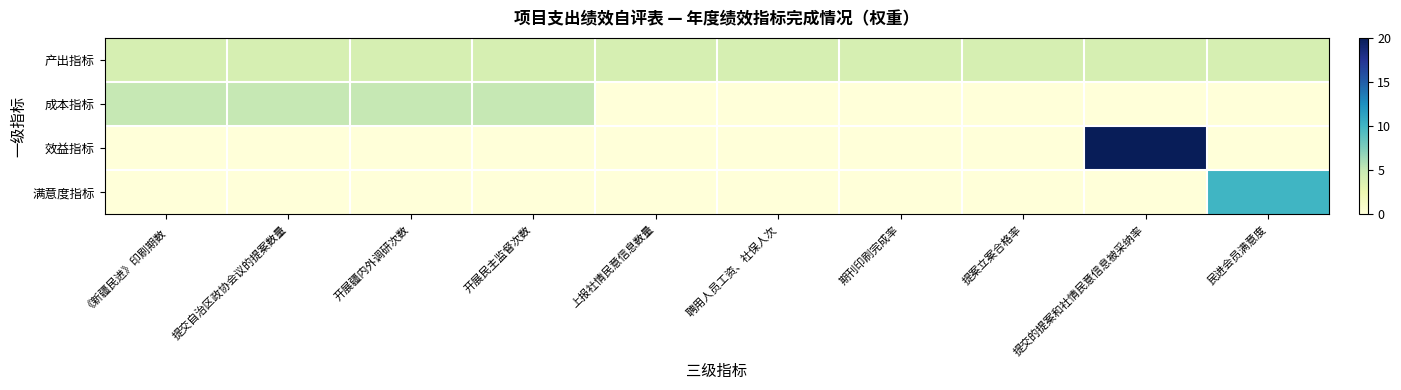

Reading left to right, list all the values displayed in this chart.

产出指标: 《新疆民进》印刷期数=4	提交自治区政协会议的提案数量=4	开展疆内外调研次数=4	开展民主监督次数=4	上报社情民意信息数量=4	聘用人员工资、社保人次=4	期刊印刷完成率=4	提案立案合格率=4	提交的提案和社情民意信息被采纳率=4	民进会员满意度=4
成本指标: 《新疆民进》印刷期数=5	提交自治区政协会议的提案数量=5	开展疆内外调研次数=5	开展民主监督次数=5	上报社情民意信息数量=0	聘用人员工资、社保人次=0	期刊印刷完成率=0	提案立案合格率=0	提交的提案和社情民意信息被采纳率=0	民进会员满意度=0
效益指标: 《新疆民进》印刷期数=0	提交自治区政协会议的提案数量=0	开展疆内外调研次数=0	开展民主监督次数=0	上报社情民意信息数量=0	聘用人员工资、社保人次=0	期刊印刷完成率=0	提案立案合格率=0	提交的提案和社情民意信息被采纳率=20	民进会员满意度=0
满意度指标: 《新疆民进》印刷期数=0	提交自治区政协会议的提案数量=0	开展疆内外调研次数=0	开展民主监督次数=0	上报社情民意信息数量=0	聘用人员工资、社保人次=0	期刊印刷完成率=0	提案立案合格率=0	提交的提案和社情民意信息被采纳率=0	民进会员满意度=10